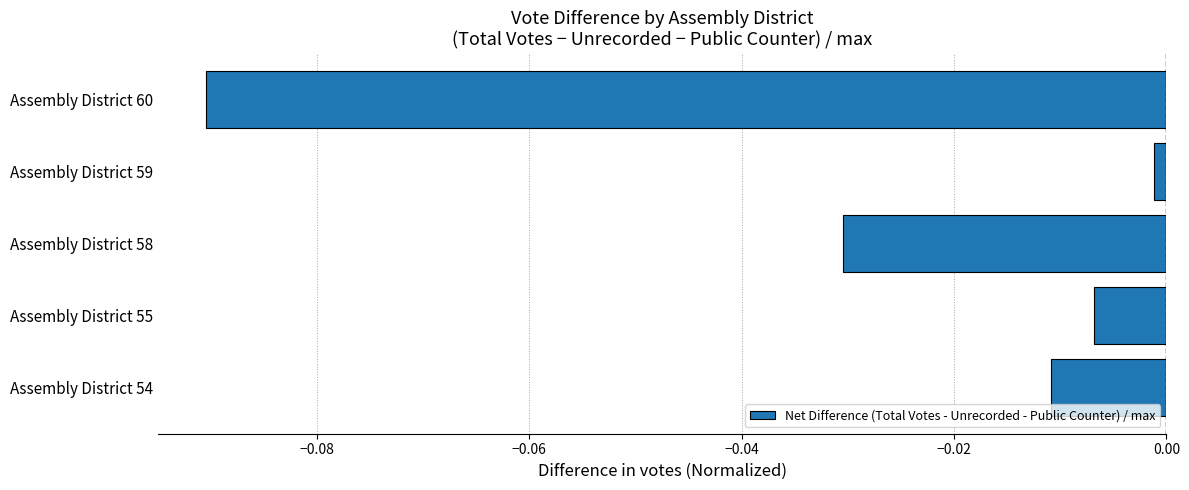

Rank the categories by value from highest to lowest.

Assembly District 59, Assembly District 55, Assembly District 54, Assembly District 58, Assembly District 60